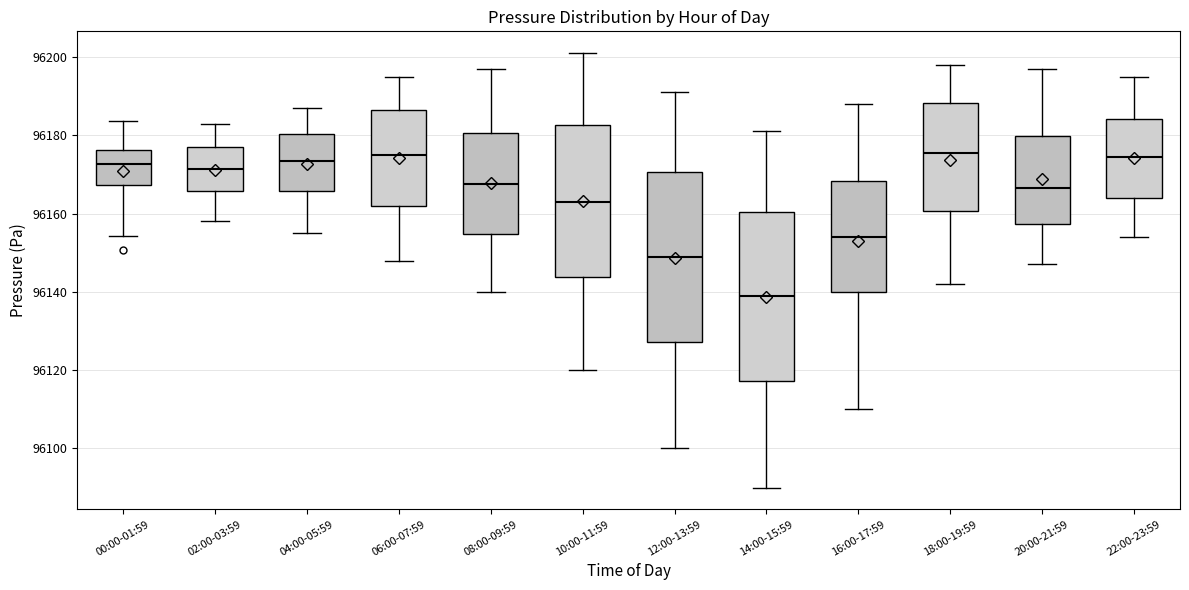

Reading left to right, read every box against the y-axis: the position of its median line, the range the box covers, and the ends of its whiskers. The values are not printed on the chart, so give them approximately, as read against the axis.

00:00-01:59: median 96172, box 96168 to 96176, whiskers 96154 to 96184
02:00-03:59: median 96172, box 96166 to 96178, whiskers 96158 to 96184
04:00-05:59: median 96174, box 96166 to 96180, whiskers 96156 to 96188
06:00-07:59: median 96176, box 96162 to 96186, whiskers 96148 to 96196
08:00-09:59: median 96168, box 96154 to 96180, whiskers 96140 to 96198
10:00-11:59: median 96164, box 96144 to 96182, whiskers 96120 to 96202
12:00-13:59: median 96150, box 96128 to 96170, whiskers 96100 to 96192
14:00-15:59: median 96140, box 96118 to 96160, whiskers 96090 to 96182
16:00-17:59: median 96154, box 96140 to 96168, whiskers 96110 to 96188
18:00-19:59: median 96176, box 96160 to 96188, whiskers 96142 to 96198
20:00-21:59: median 96166, box 96158 to 96180, whiskers 96148 to 96198
22:00-23:59: median 96174, box 96164 to 96184, whiskers 96154 to 96196